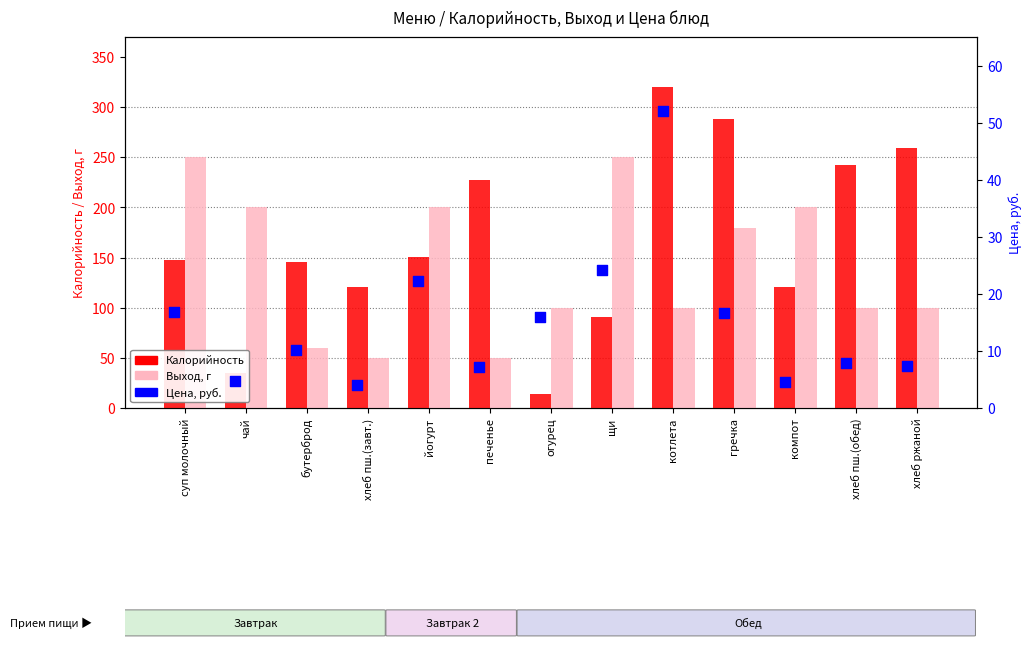

At how many categories does at least one series exceed 122?

11